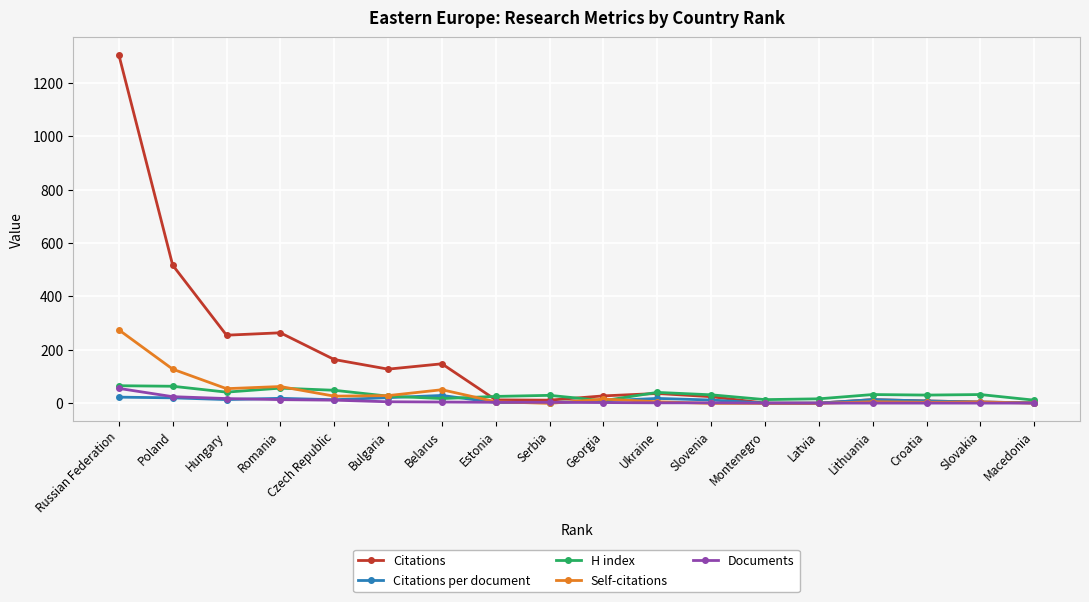

How many data points does each series have?

18